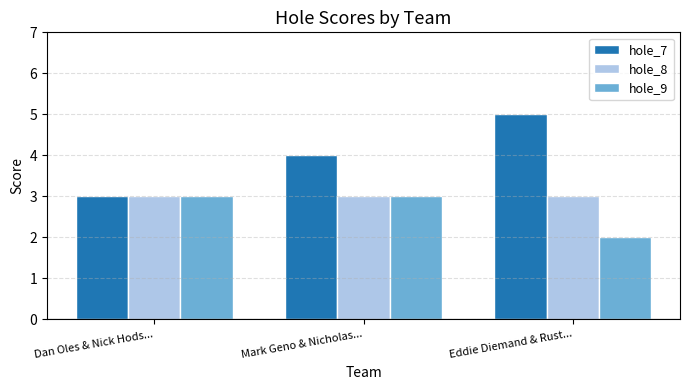

What is the label of the 3rd bar from the left?

Eddie Diemand & Rust...